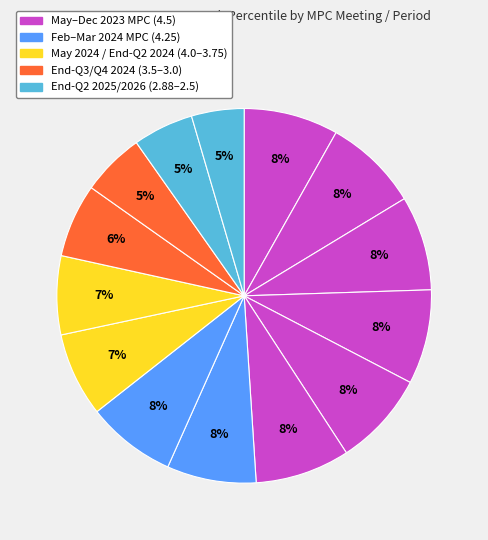

How many segments does this pie chart have?

14